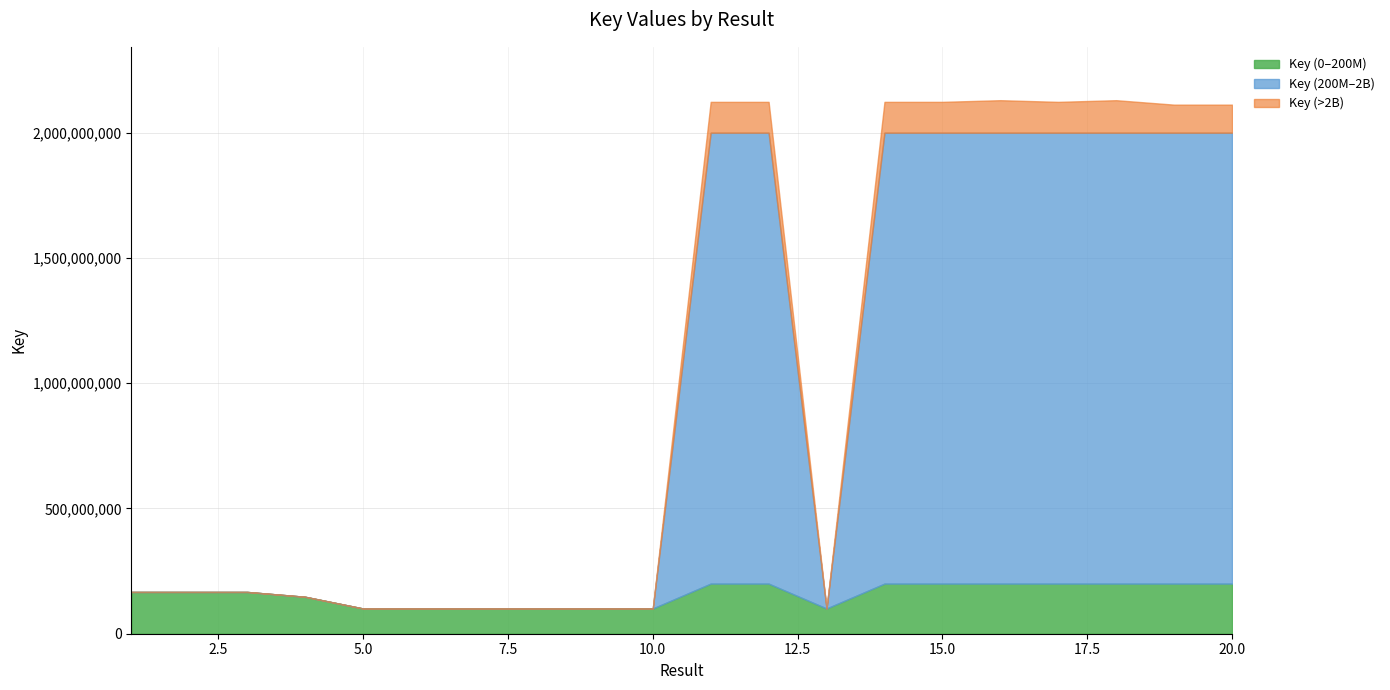

What is the greatest value displayed?

2129768419